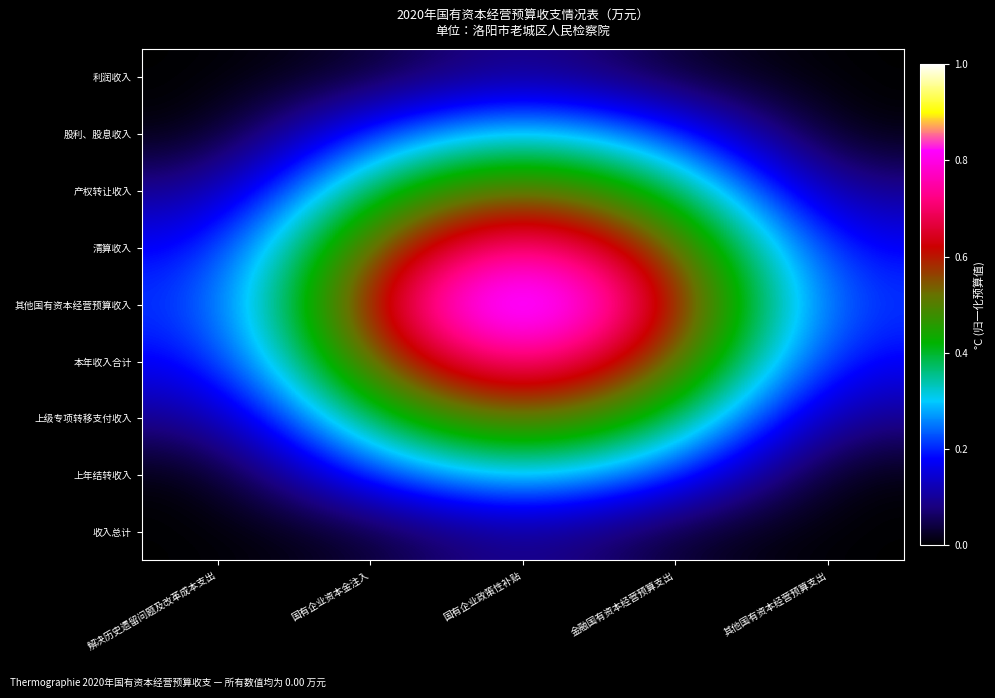

Which series has the largest total across all categories?

其他国有资本经营预算收入